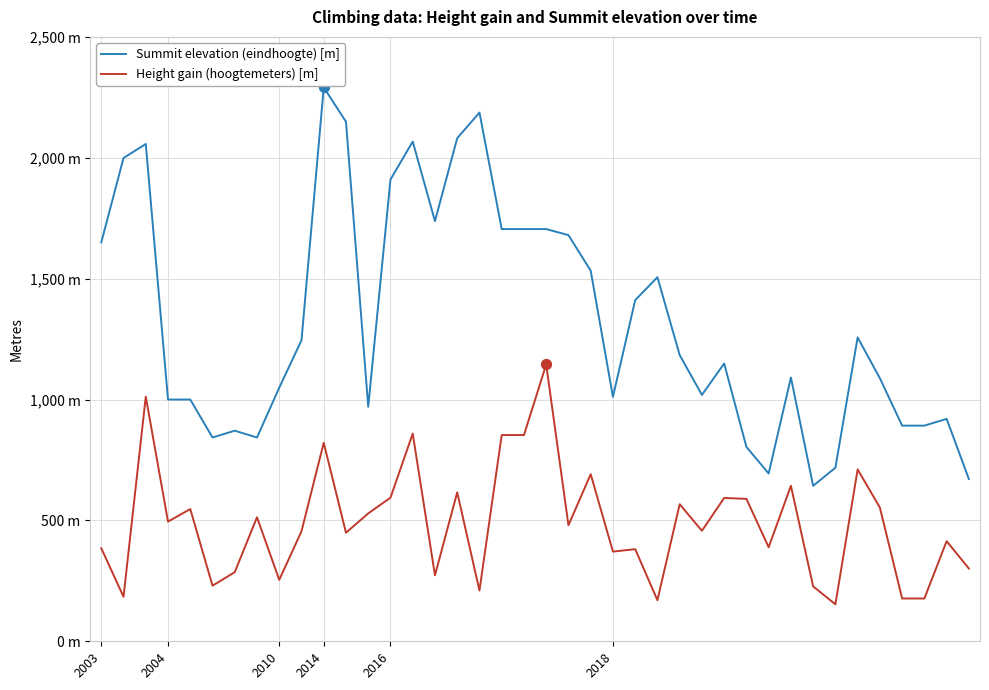

What are all the series names shown in the legend?

Summit elevation (eindhoogte) [m], Height gain (hoogtemeters) [m]